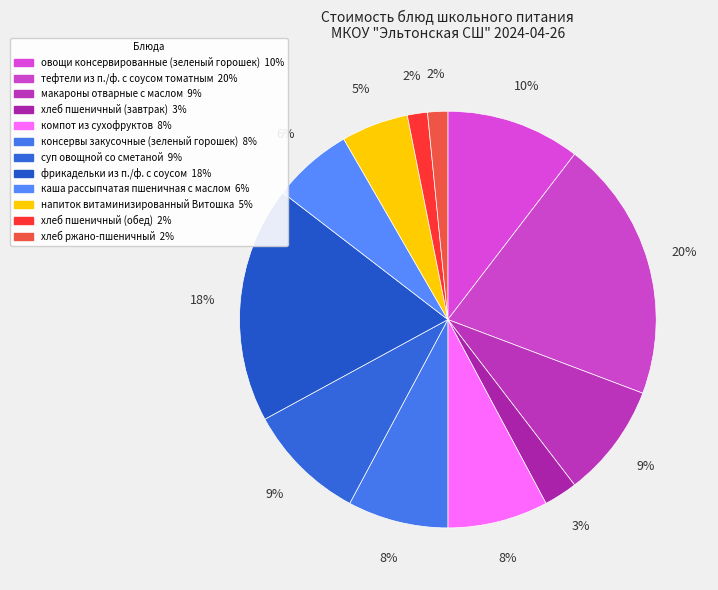

How many slices are in this pie chart?

12